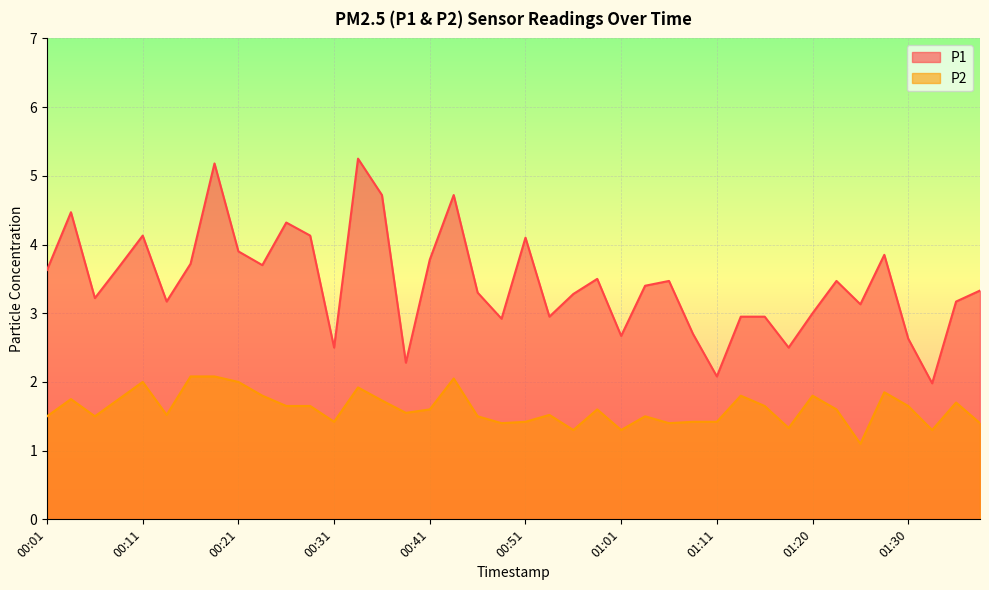

Which has a higher value, 01:30 or 00:38?

01:30